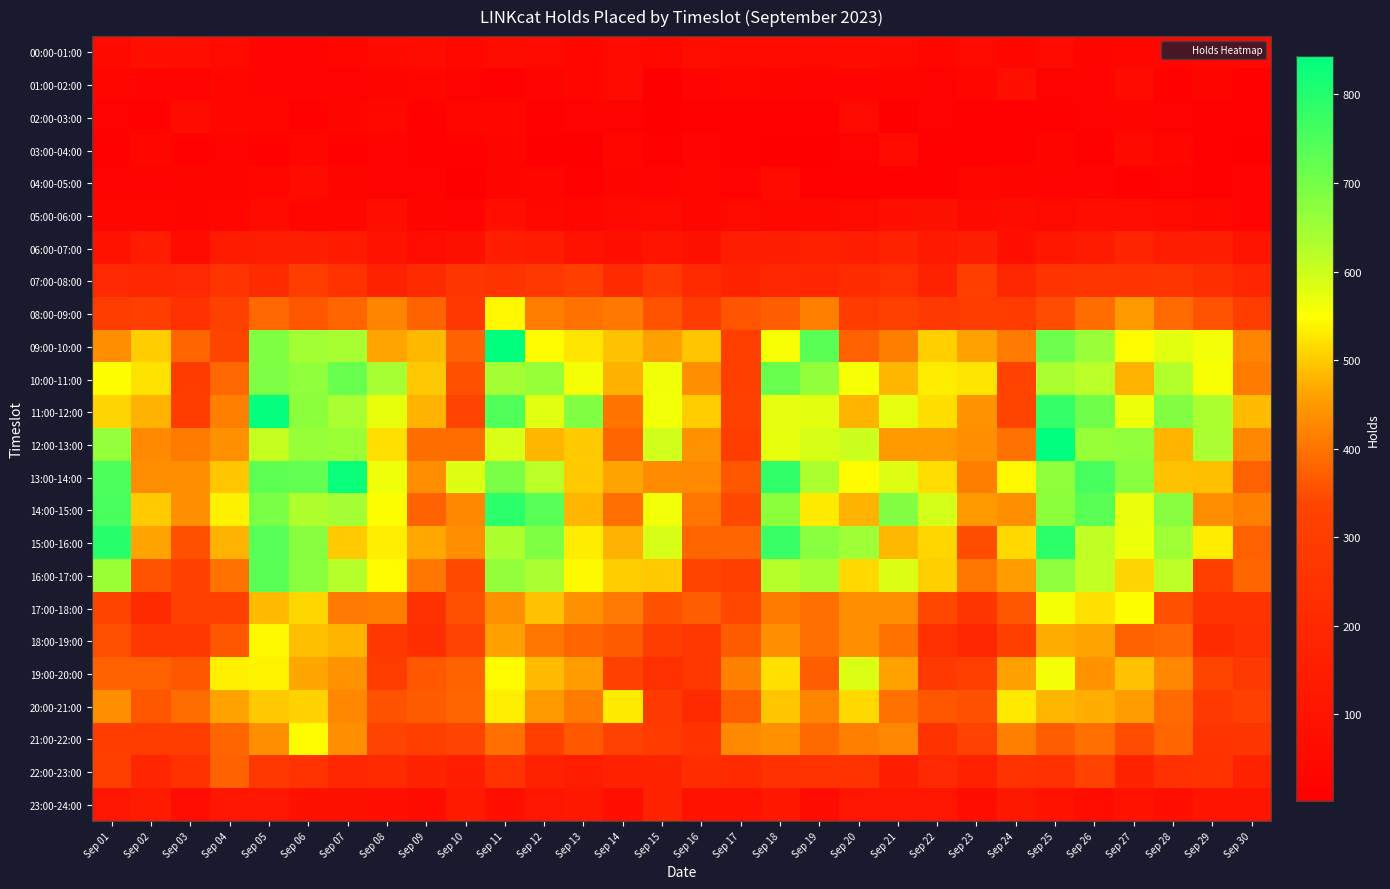

Count the number of data series in this chart.

24